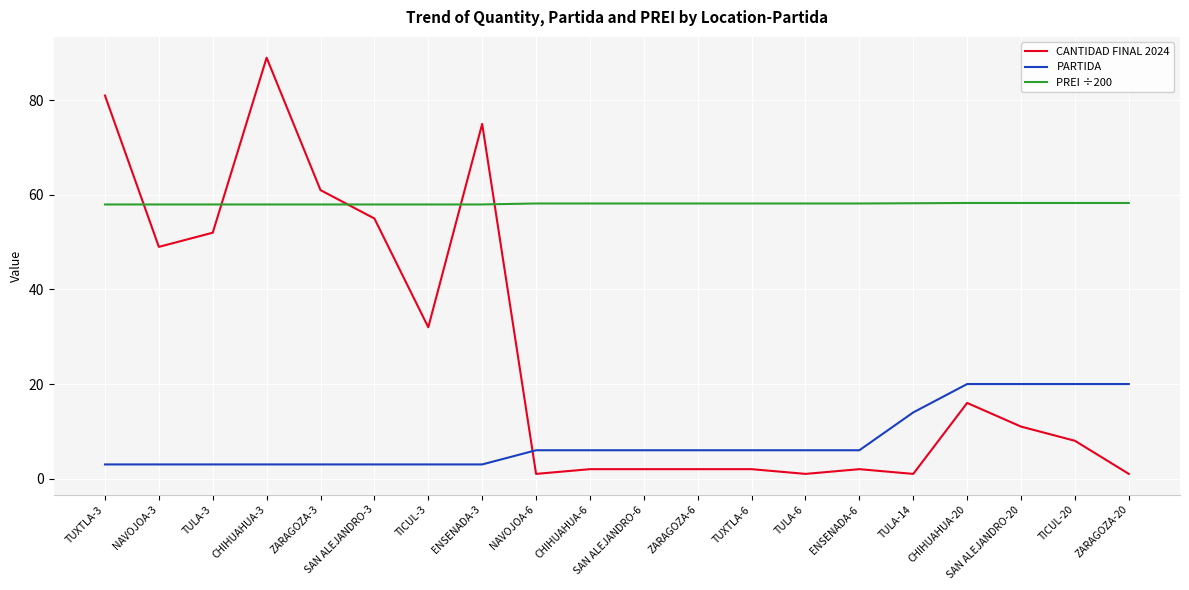

What is the spread (max minus min) of values at TUXTLA-6?

56.2